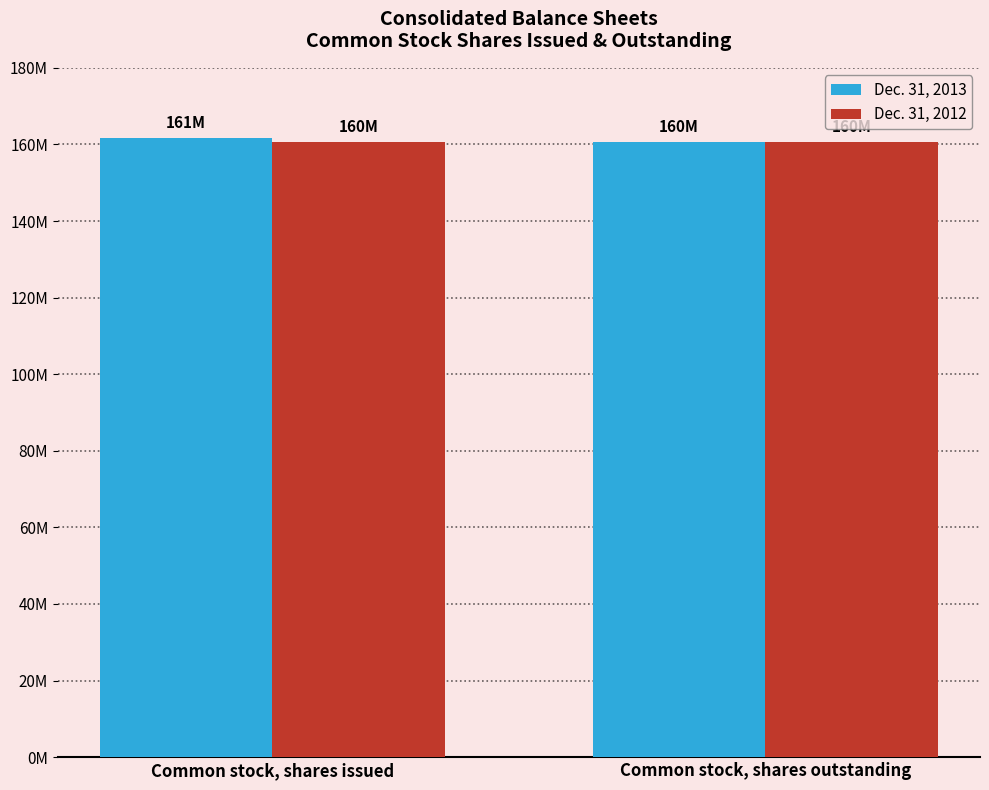

What is the minimum value for Dec. 31, 2012?

160611000